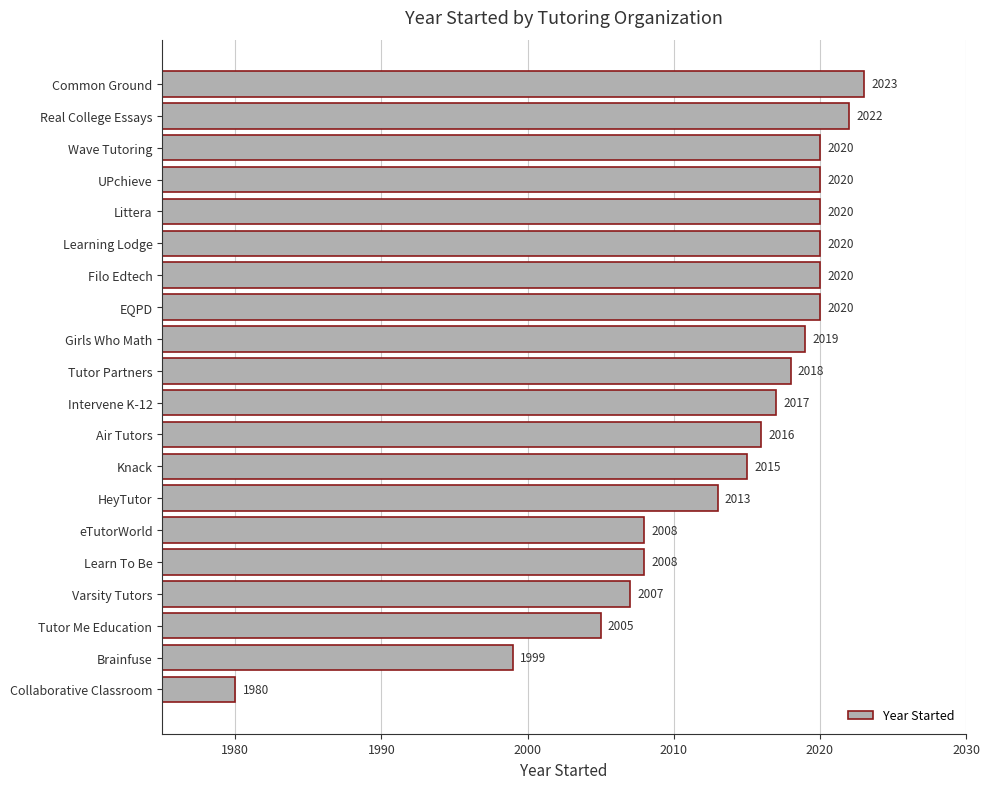

At which category does the chart reach its peak across all series?

Common Ground